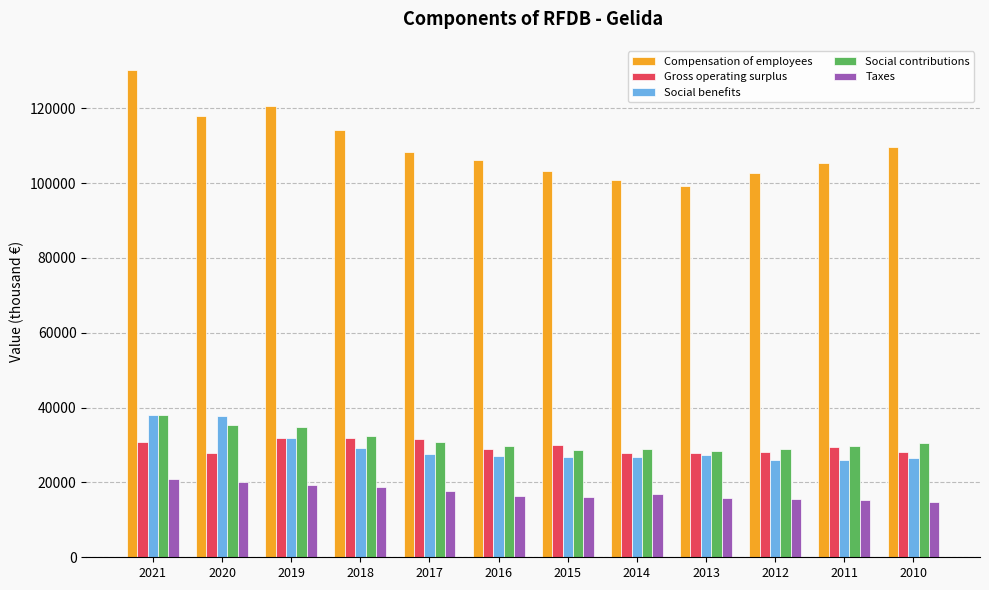

At how many categories does at least one series exceed 50885?

12